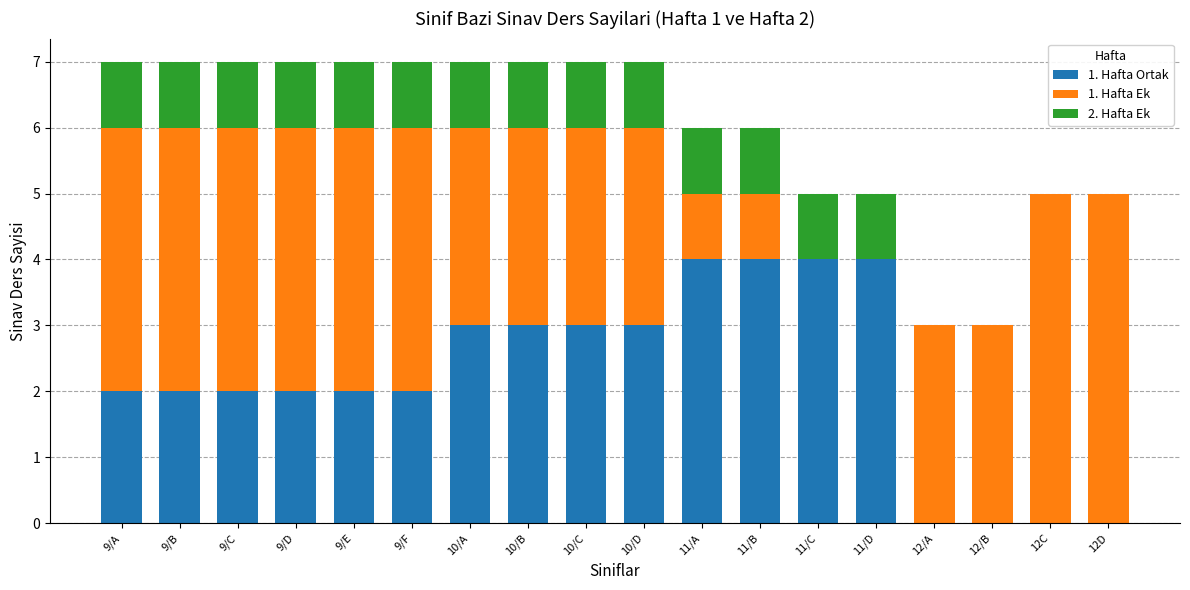

The value of 1. Hafta Ortak at 9/A is 1. True or false?

False